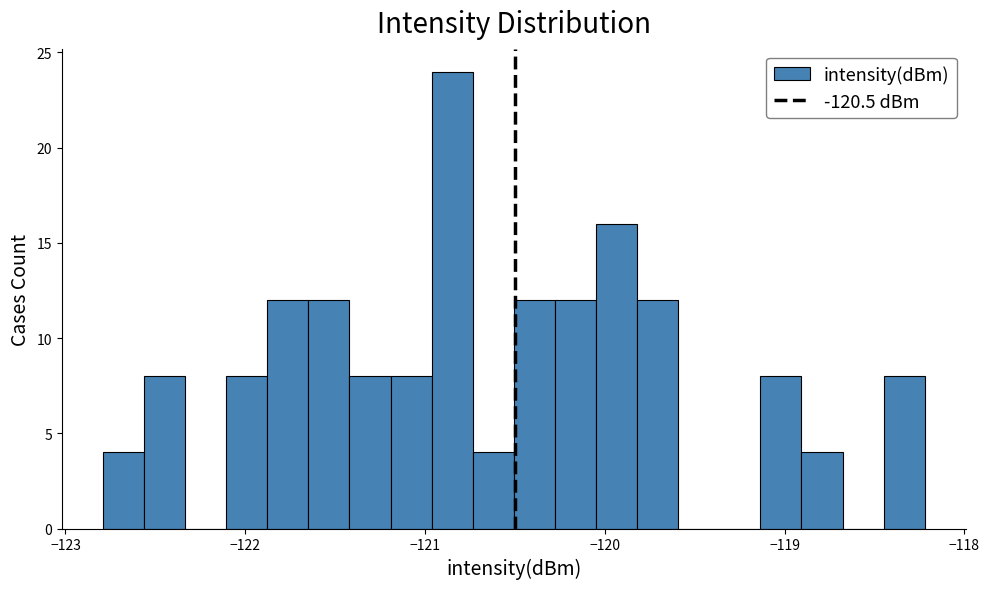

Around what value on the x-axis is the tallest bar? Give the approximate position of its centre, as read against the axis.

-120.8